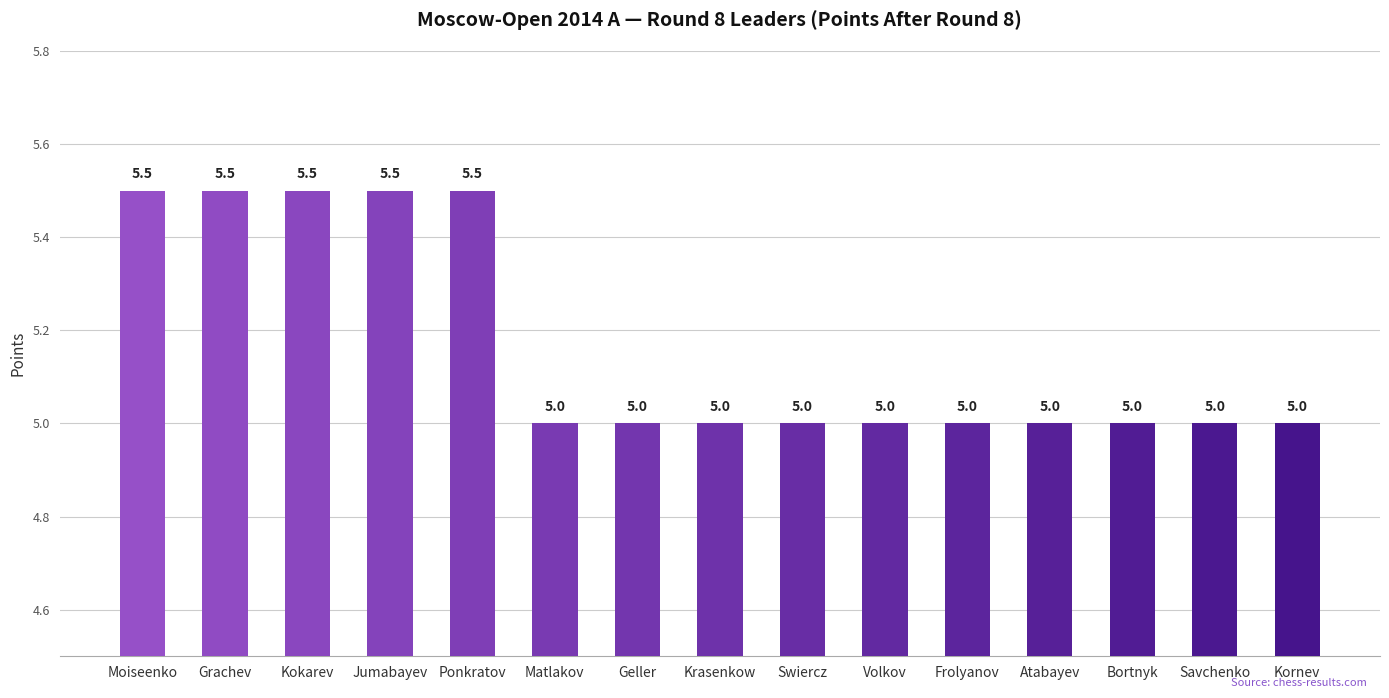

What is the greatest value displayed?

5.5